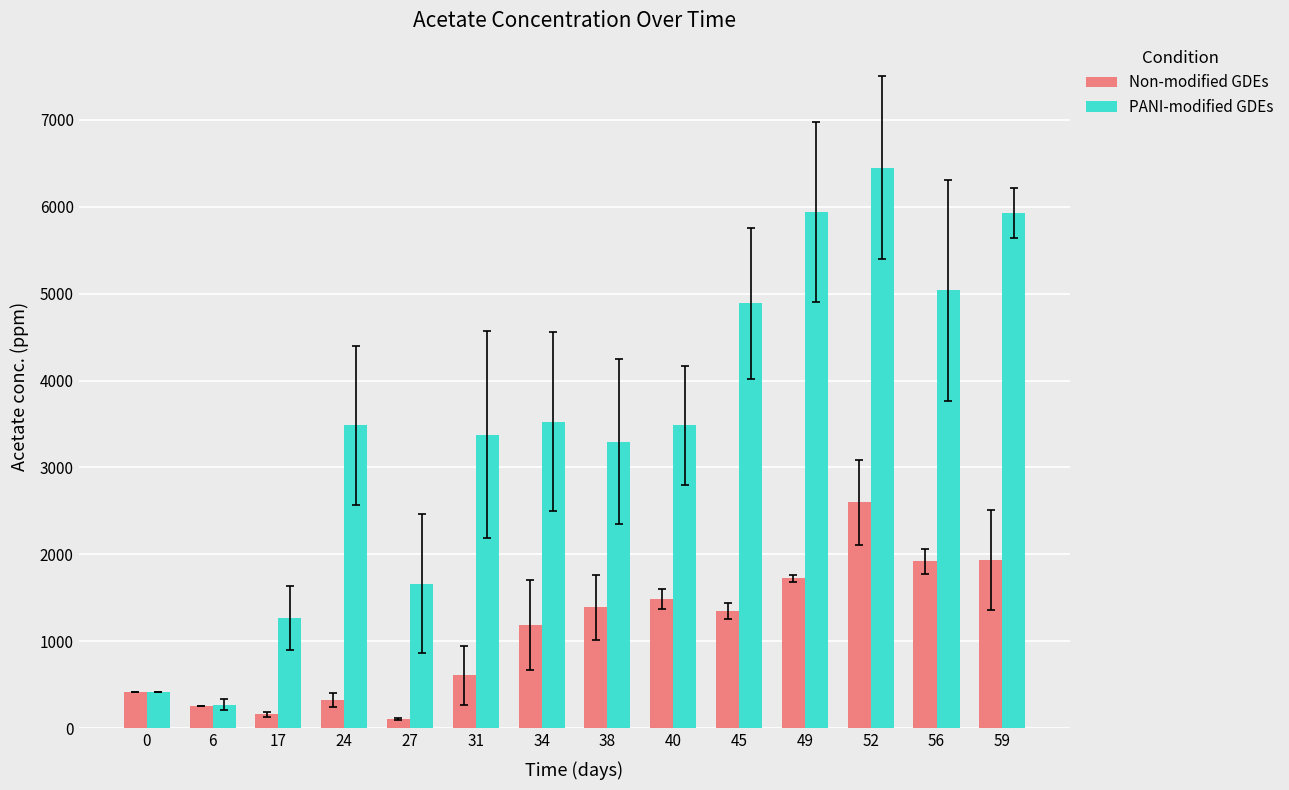

Which series has the largest range (max minus min)?

PANI-modified GDEs